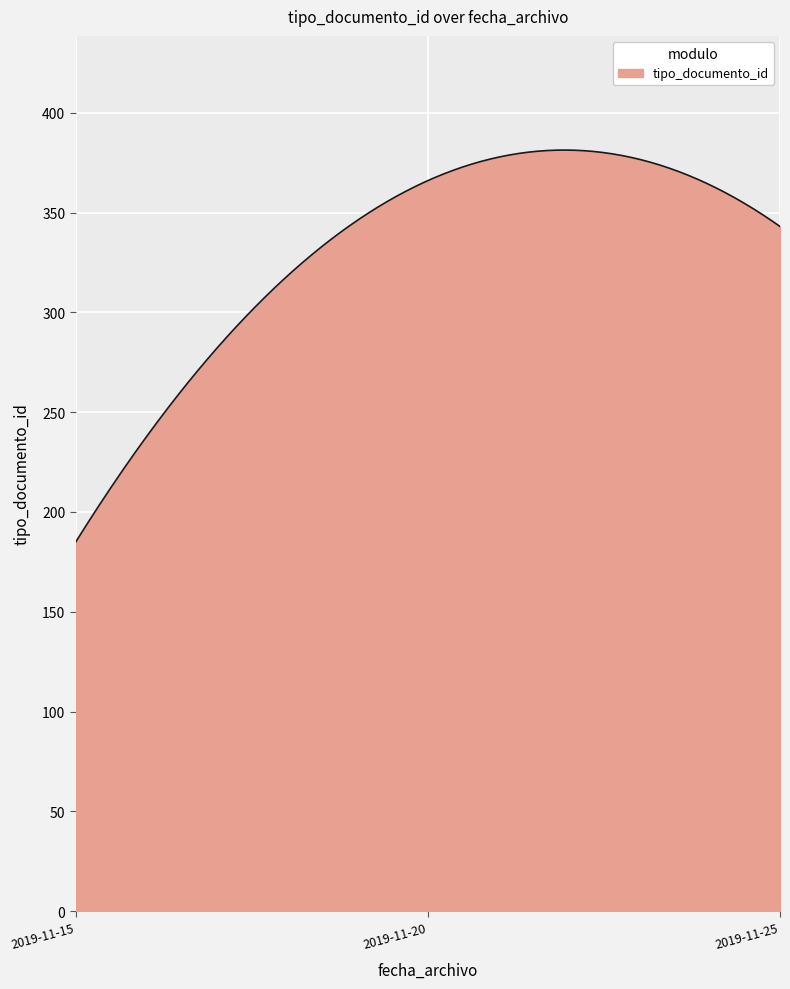

What is the difference between the maximum and minimum values?

196.3